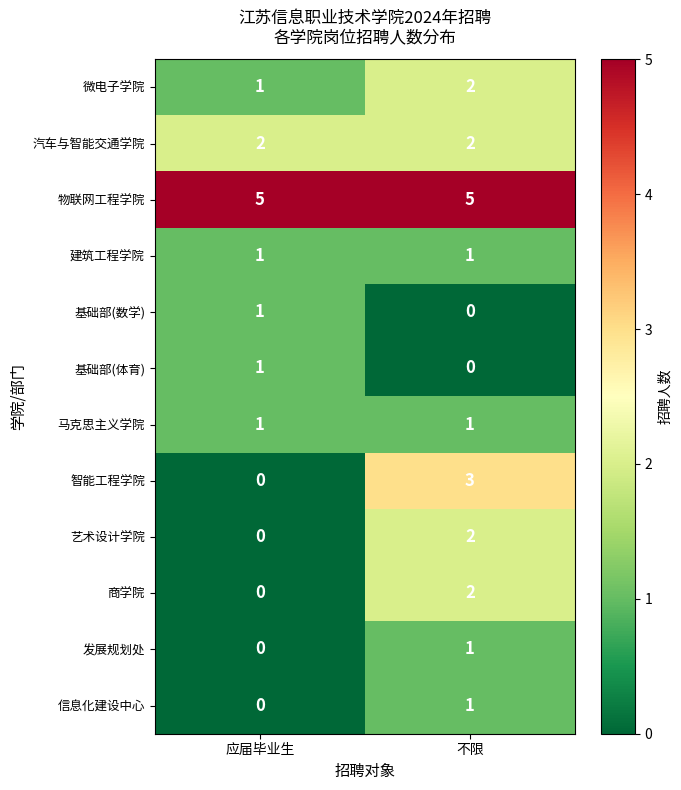

List the labels in order of 智能工程学院 value, smallest first.

应届毕业生, 不限